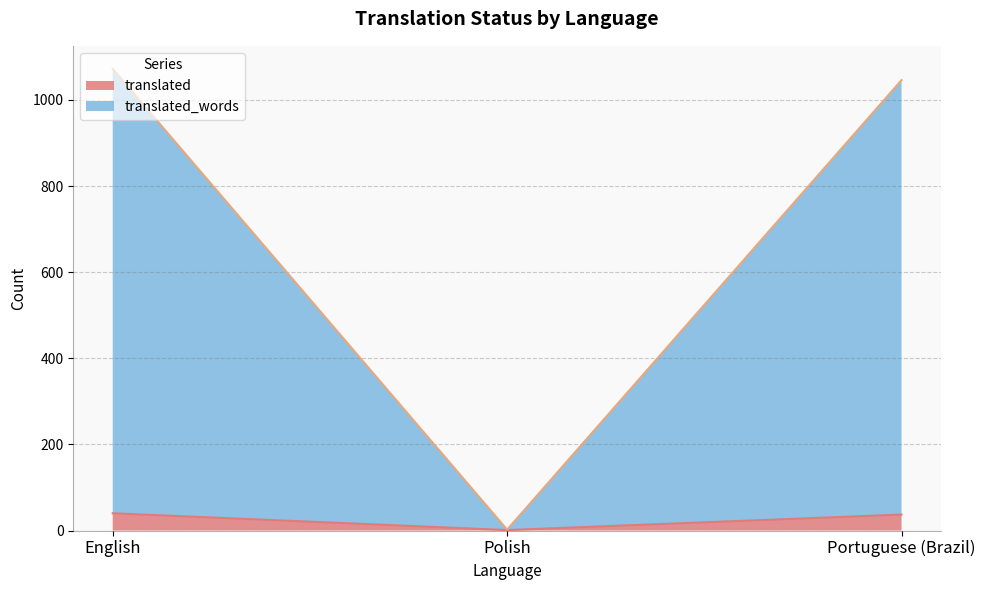

Which has a higher value, Polish or English?

English